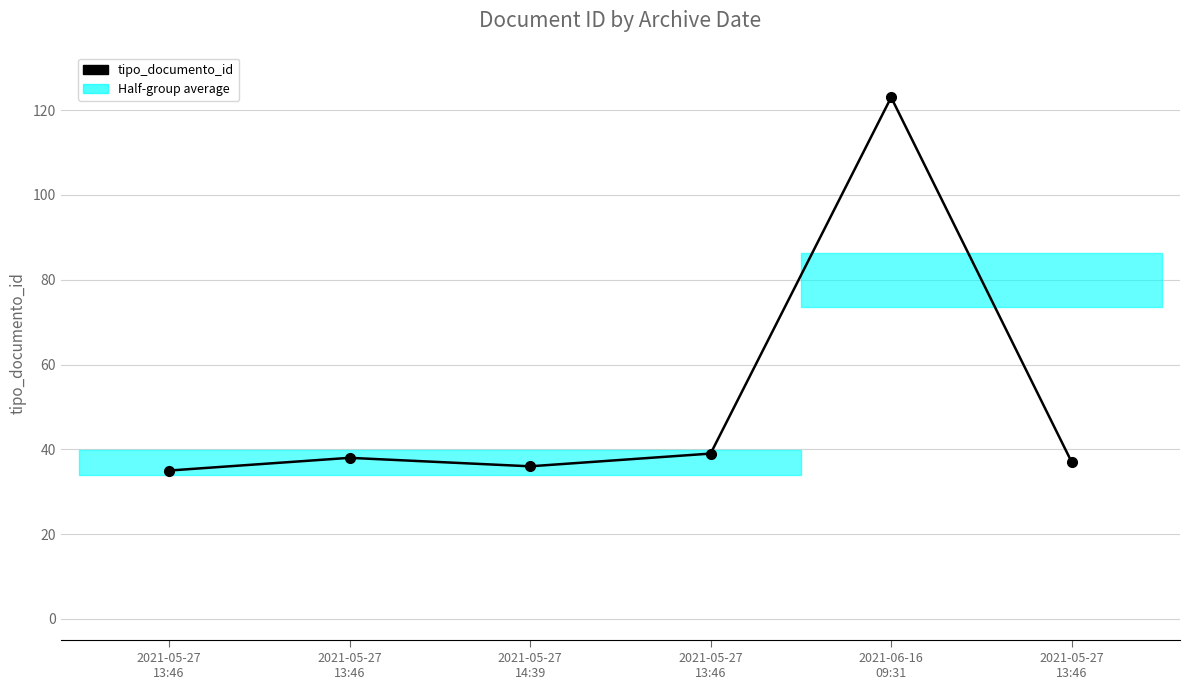

How many lines are shown in the chart?

1